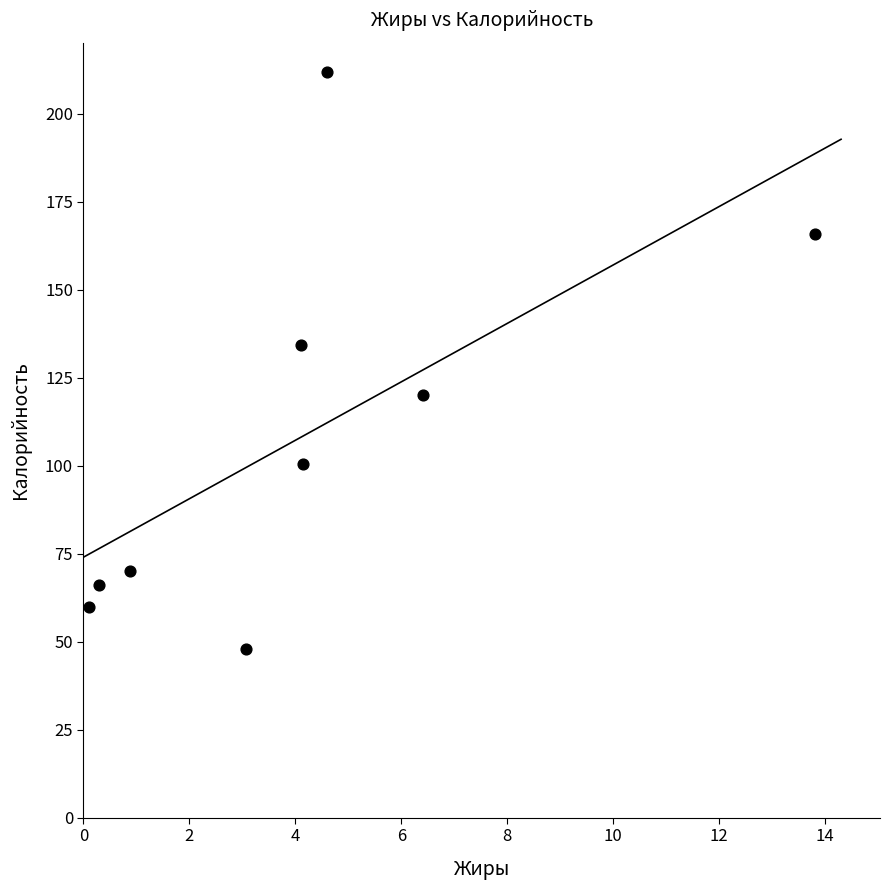

What Y value in the scatter plot is closest to 130?

134.2